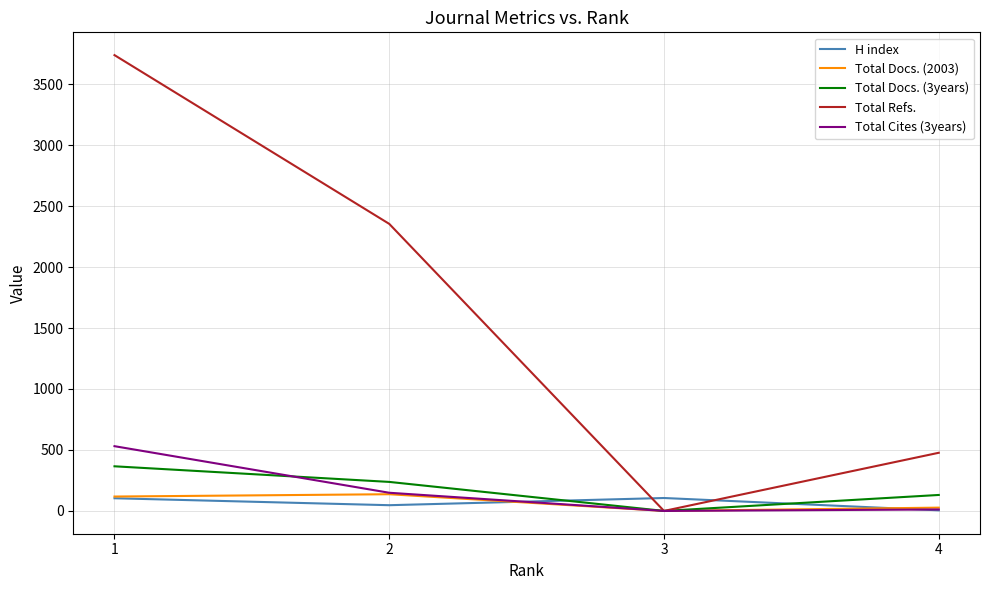

Is the value of Total Docs. (3years) at 3 greater than the value of H index at 3?

No